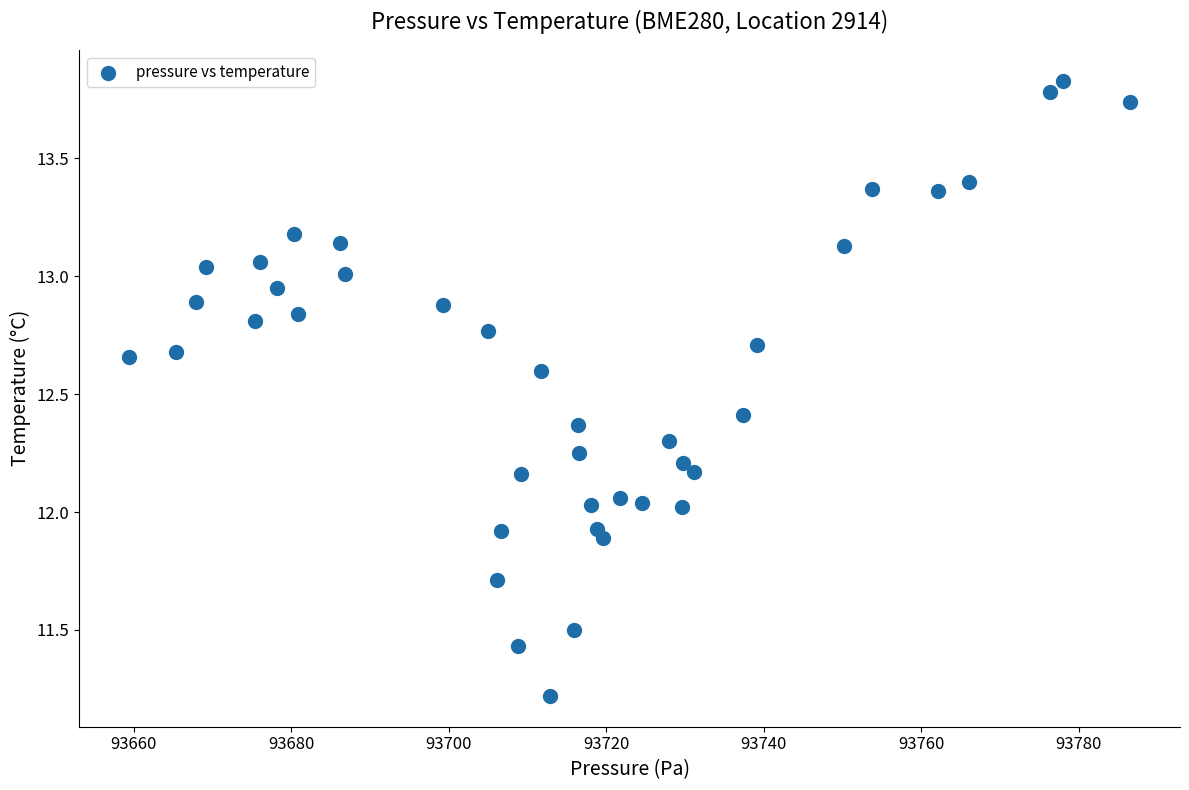

What is the range of Y values (max minus min)?

2.6